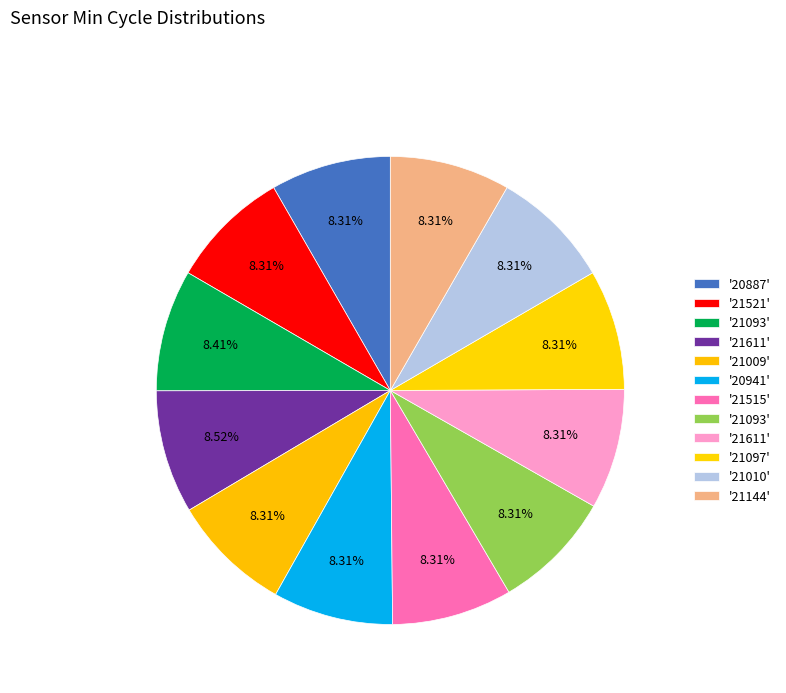

How many segments does this pie chart have?

12